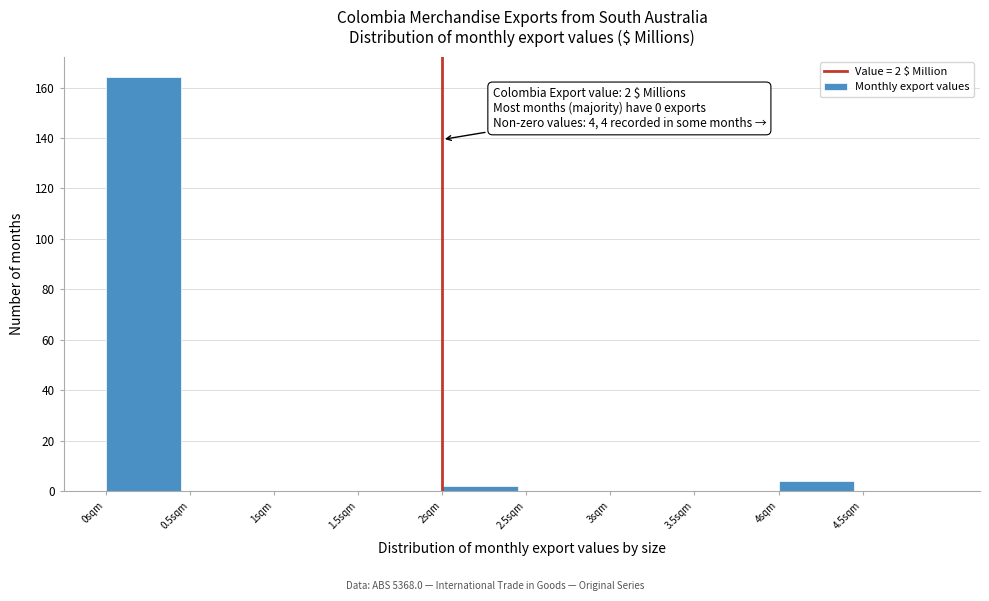

Which range on the x-axis has the tallest bar?

0.0 to 0.5